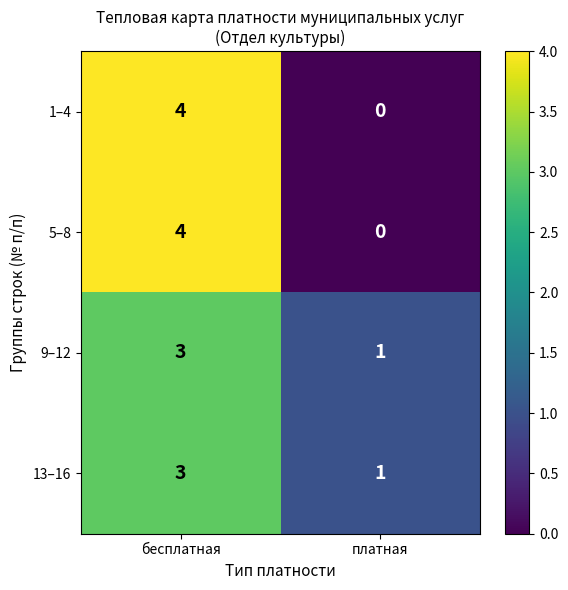

Which category has the highest value across all series?

бесплатная